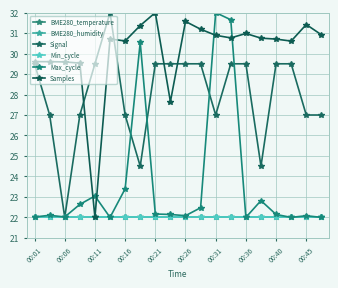

Is this an area chart (filled region under the line)?

No